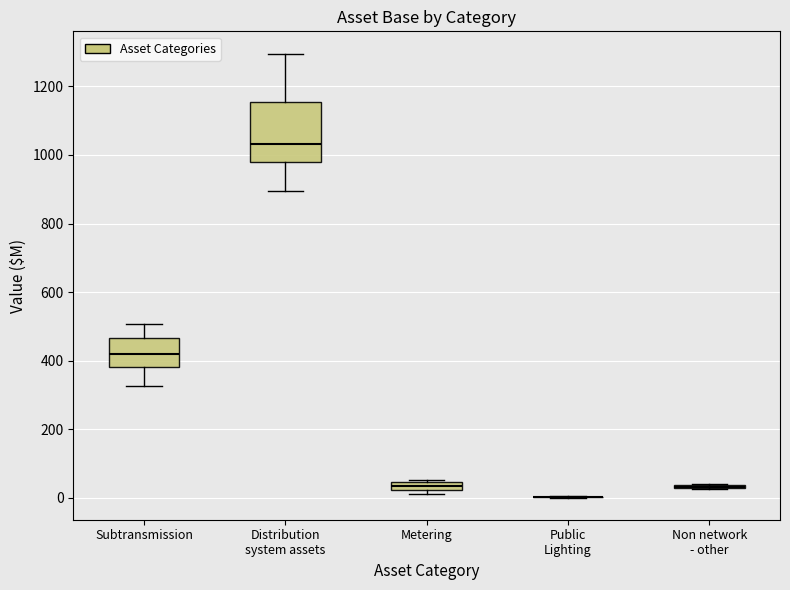

Comparing the boxes themselves (not the whiskers), which one is the tallest?

Distribution system assets